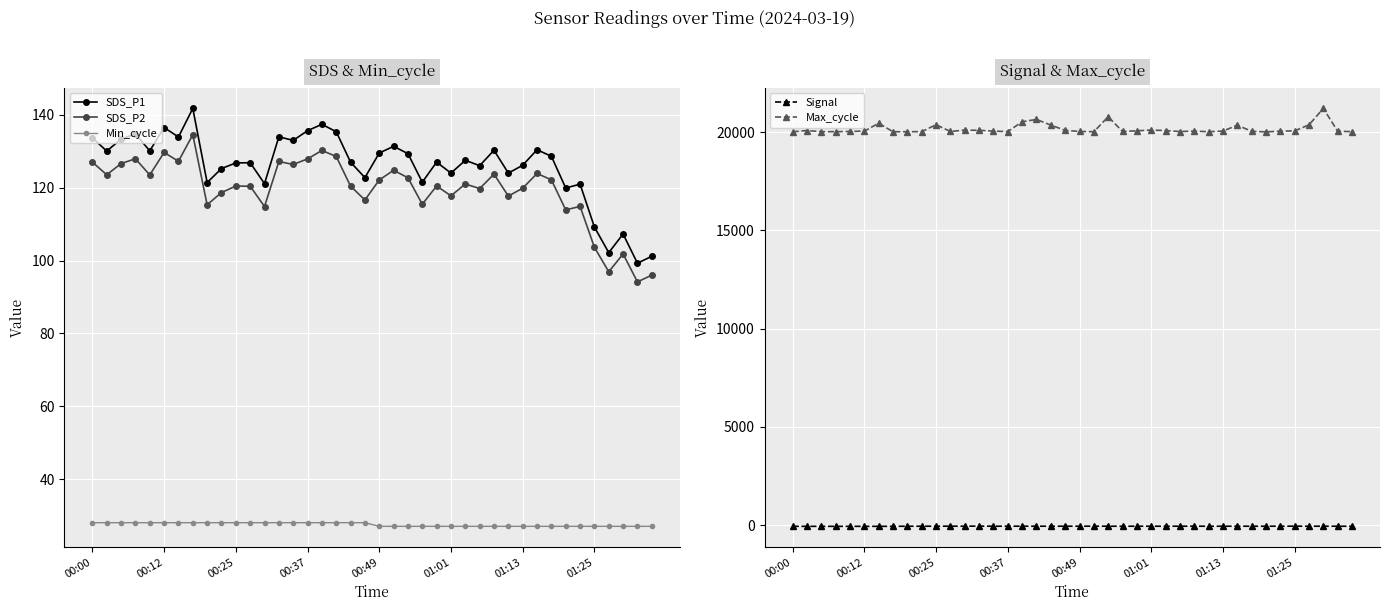

What are all the series names shown in the legend?

SDS_P1, SDS_P2, Min_cycle, Signal, Max_cycle